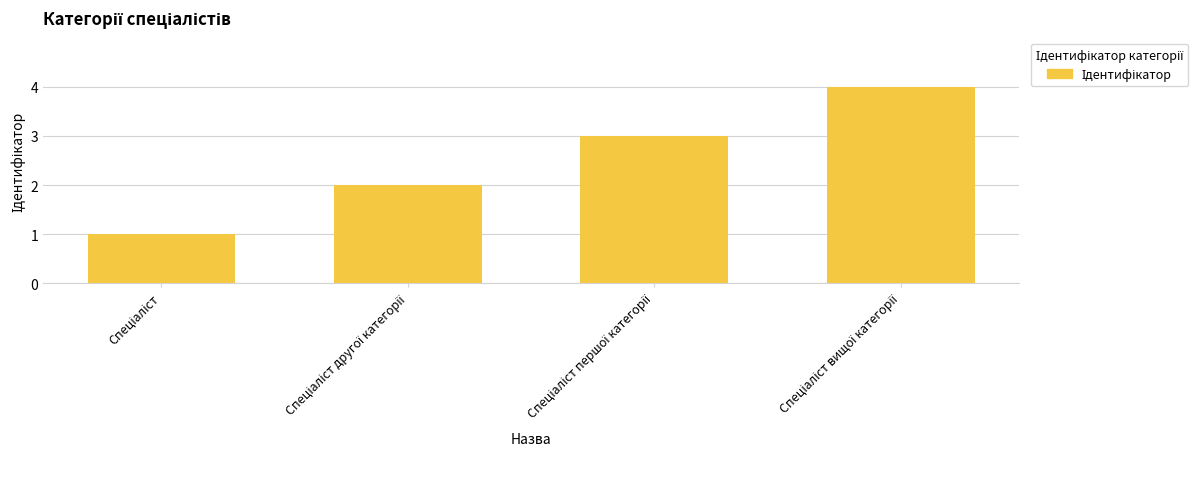

What is the maximum value shown in the chart?

4